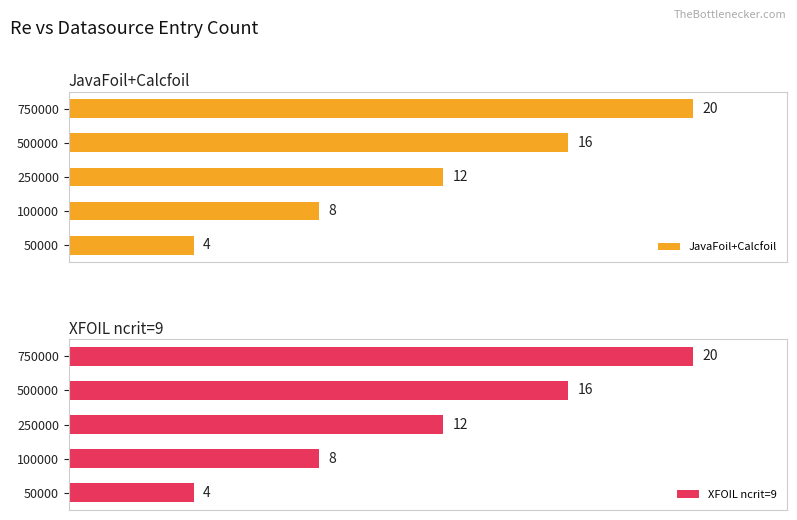

List the labels in order of XFOIL ncrit=9 value, largest first.

750000, 500000, 250000, 100000, 50000